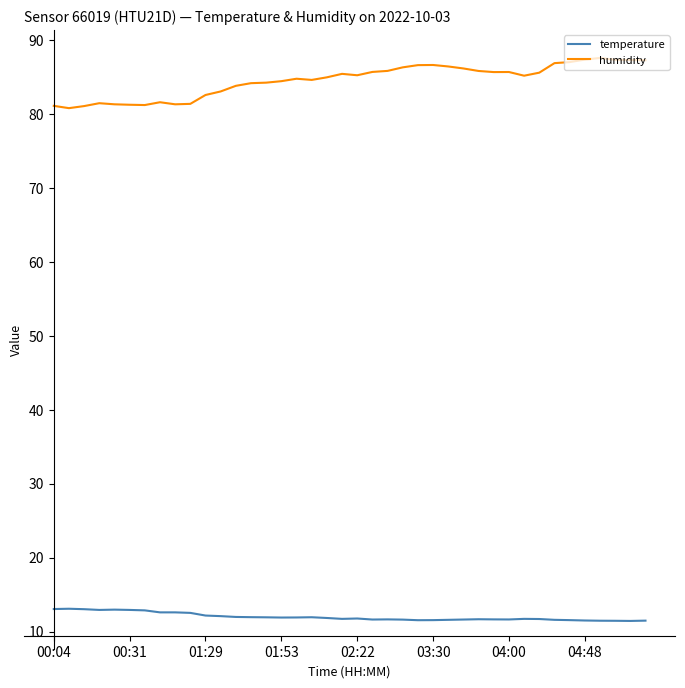

At how many categories does at least one series exceed 35?

40